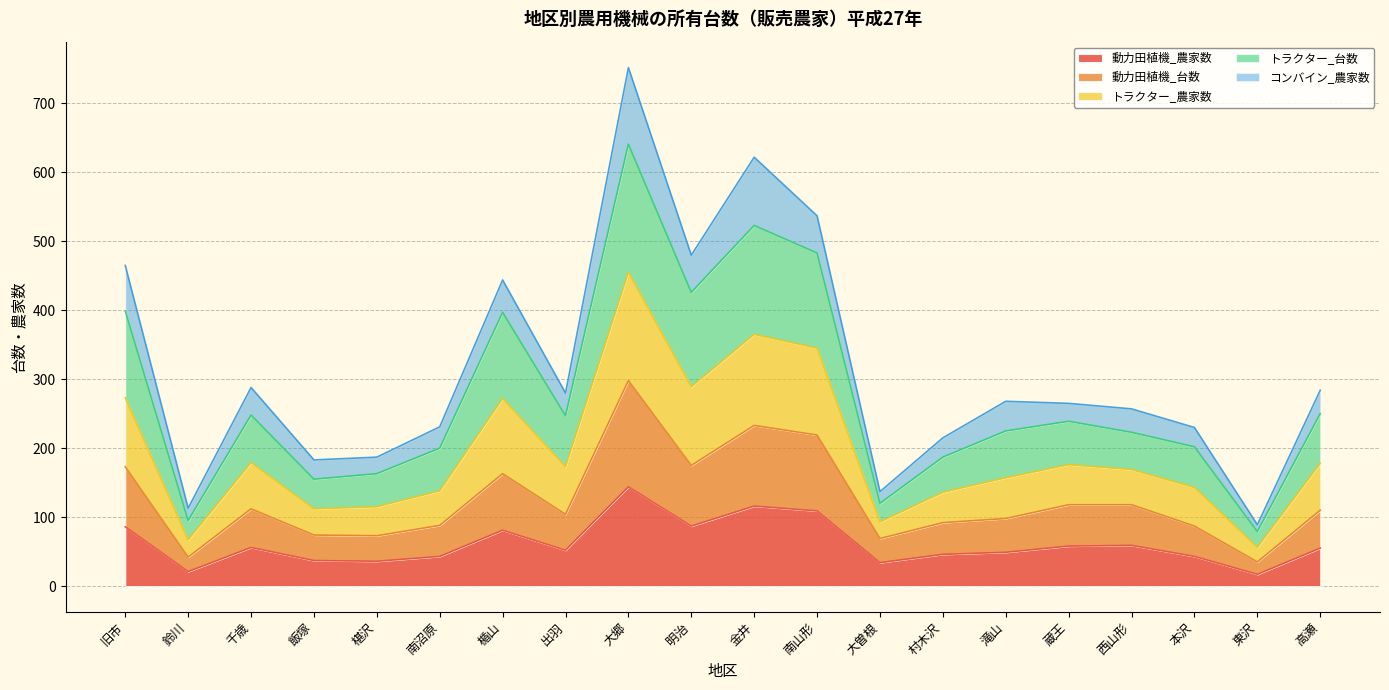

Does the chart have visible grid lines?

Yes